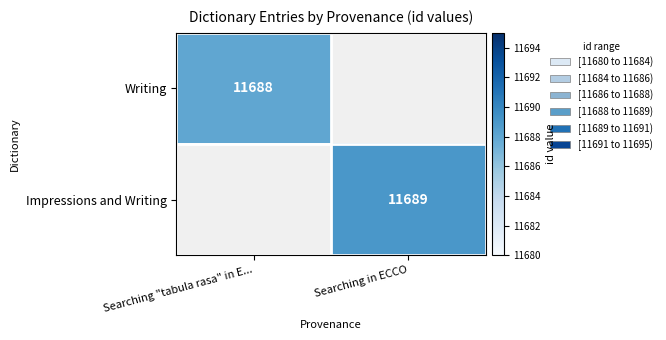

True or false: Writing has a value of 11688 at Searching "tabula rasa" in E....

True